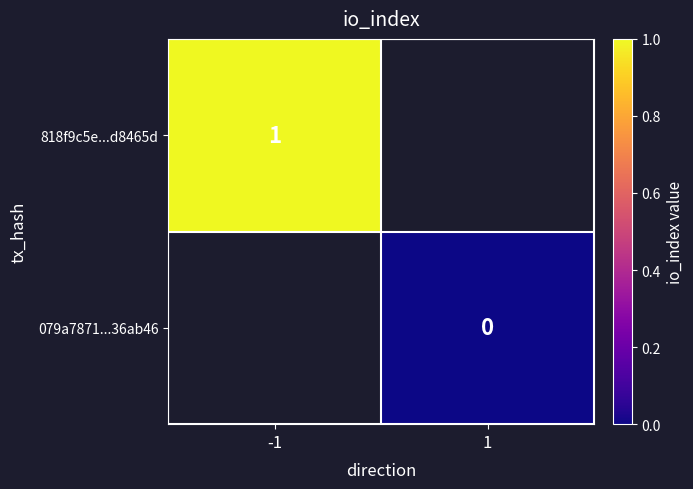

The value of 818f9c5e...d8465d at -1 is 1.6. True or false?

False